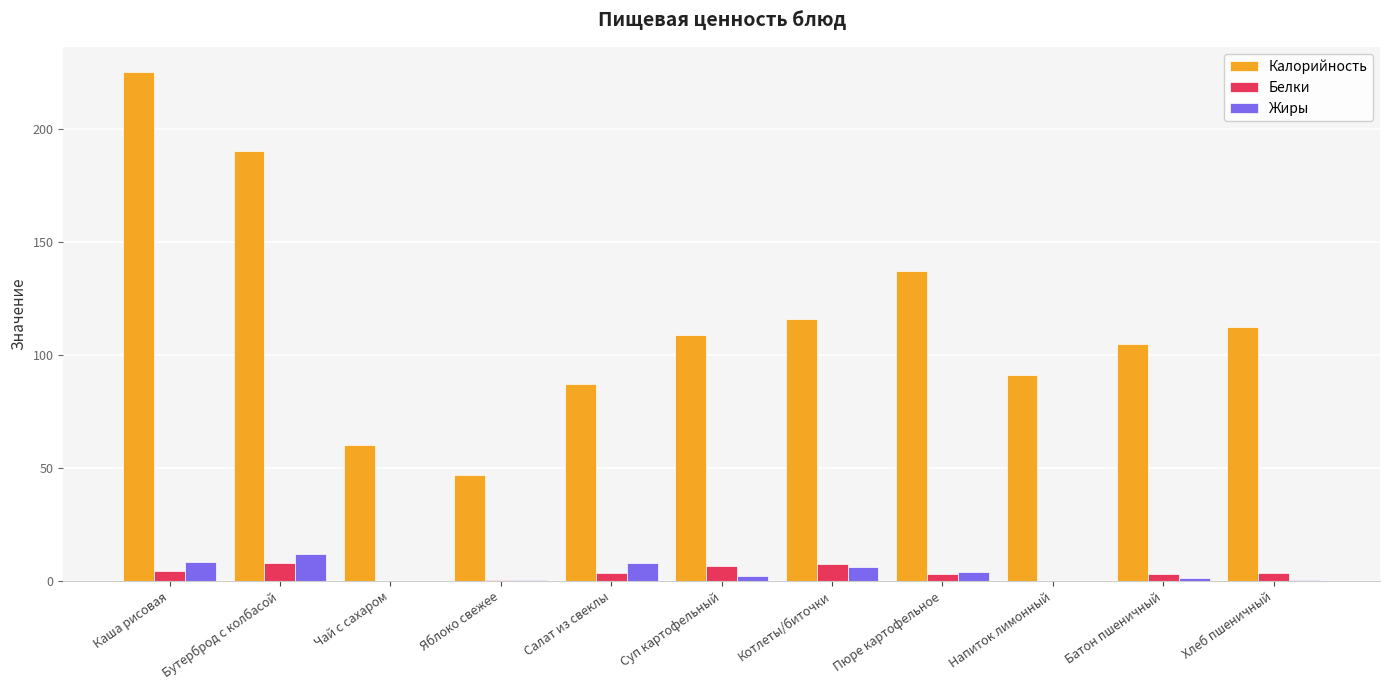

What is the highest value of the Жиры series?

12.0